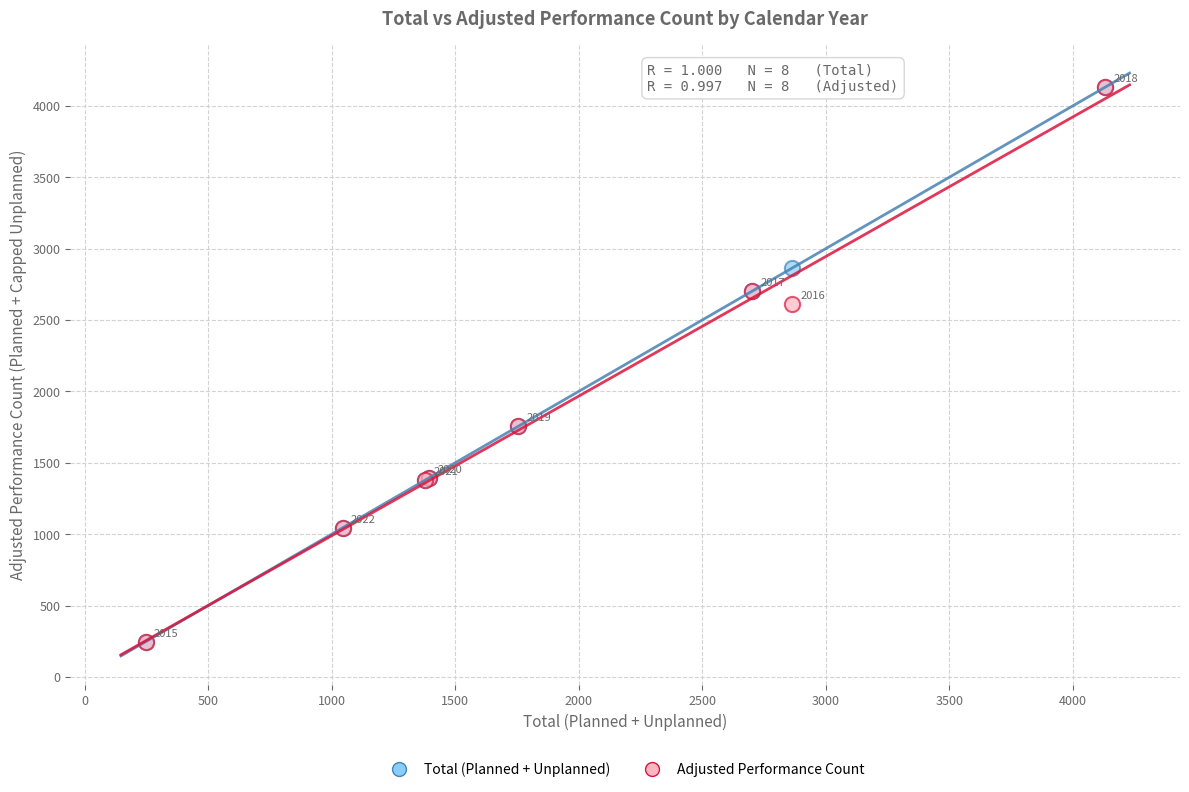

What are all the series names shown in the legend?

Total (Planned + Unplanned), Adjusted Performance Count